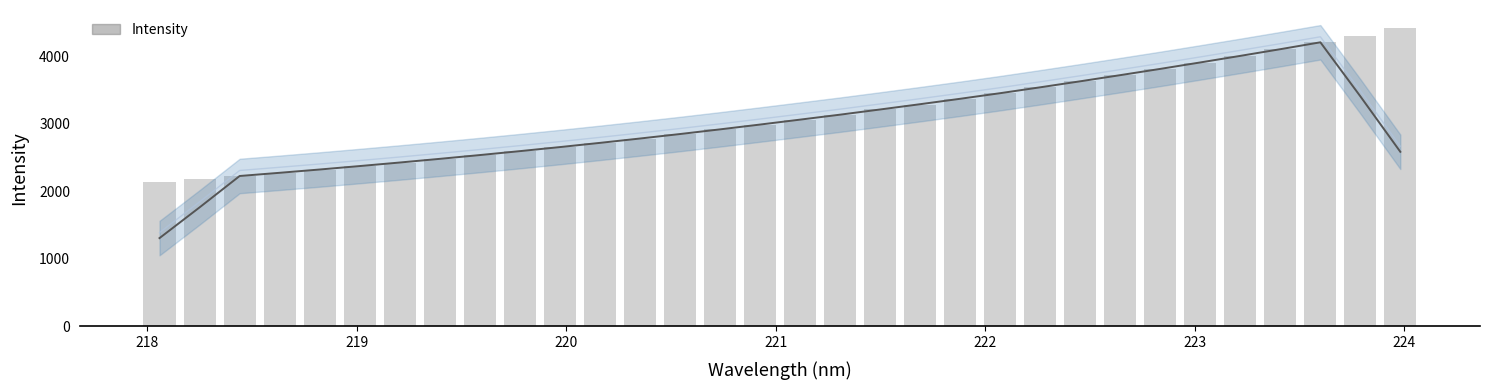

Reading right to left, what are all the values shown in this chart?

4415.5	4307.4	4206.9	4104.8	4000.6	3907.0	3813.4	3720.6	3627.3	3538.4	3451.3	3369.4	3285.5	3212.7	3137.7	3060.3	2985.4	2917.8	2848.4	2781.0	2714.9	2653.4	2595.4	2536.4	2480.4	2424.6	2373.2	2323.3	2274.4	2224.8	2180.7	2136.2